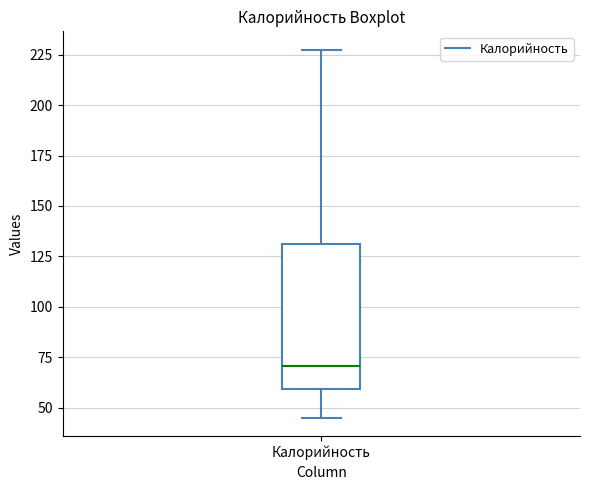

Transcribe this box plot: give where the median line is, the range the box spans, and where the two whiskers end, as read against the y-axis. The values are not printed on the chart, so give them approximately, as read against the axis.

median 70, box 60 to 130, whiskers 45 to 225